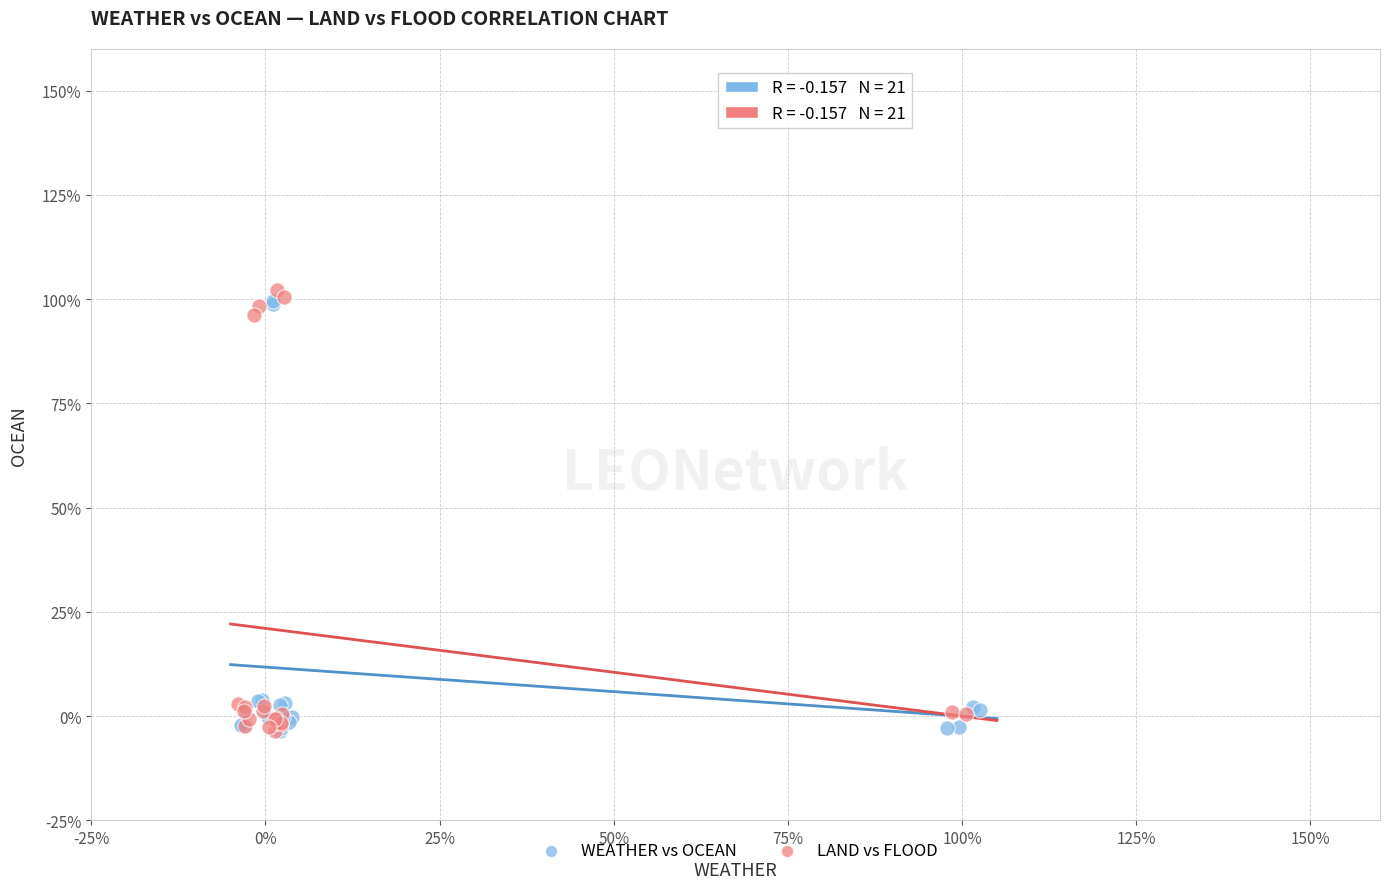

What are all the series names shown in the legend?

WEATHER vs OCEAN, LAND vs FLOOD